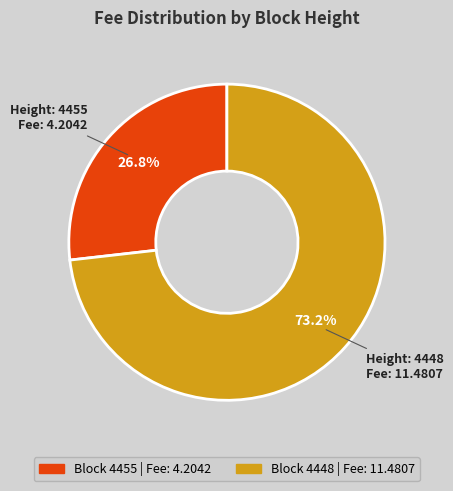

Is there a majority slice in this chart?

Yes